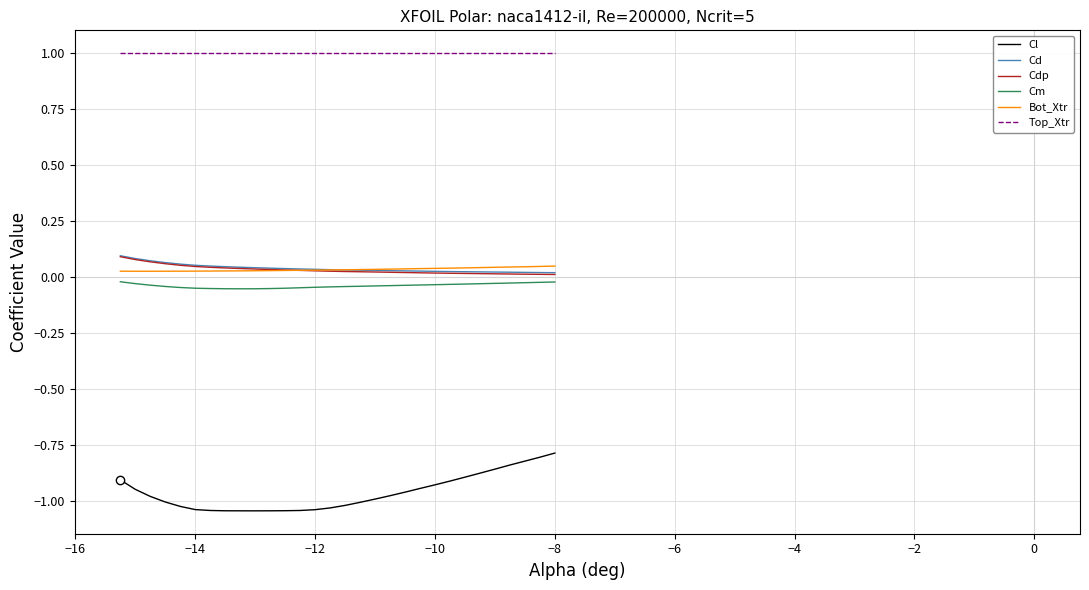

True or false: Cdp and Top_Xtr intersect in this chart.

False